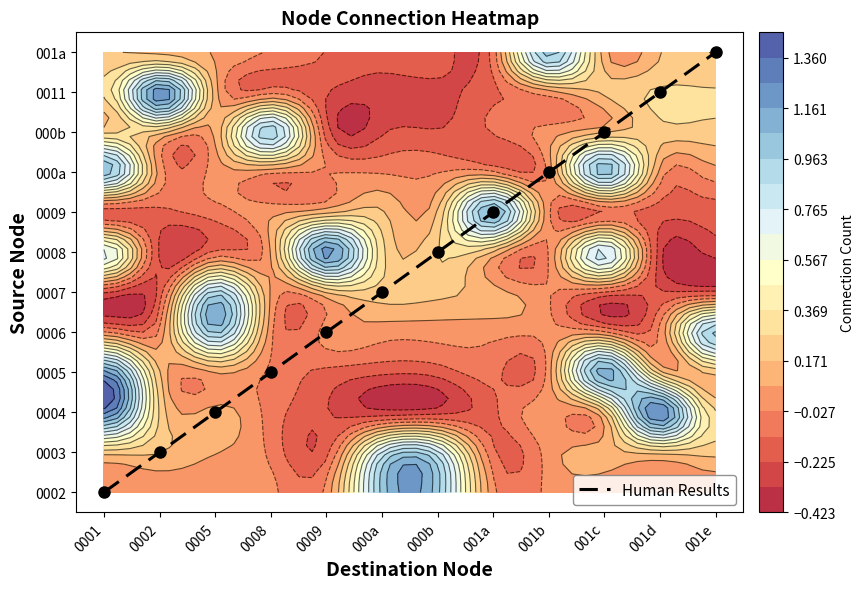

List the labels in order of value, largest first.

001e, 001d, 001c, 001b, 001a, 000b, 000a, 0009, 0008, 0005, 0002, 0001